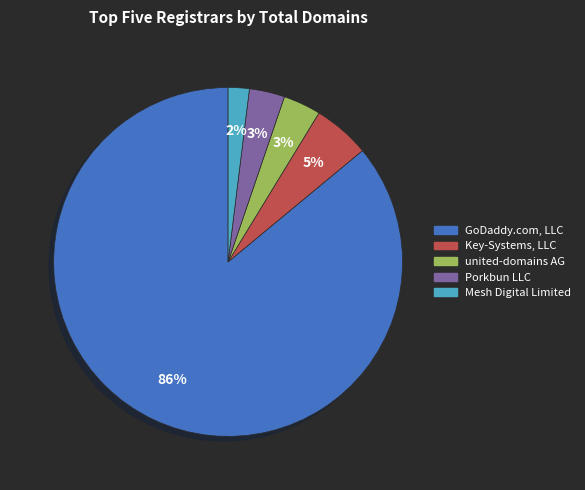

To the nearest percent, what is the difference between the united-domains AG and Key-Systems, LLC slice percentages?

2%